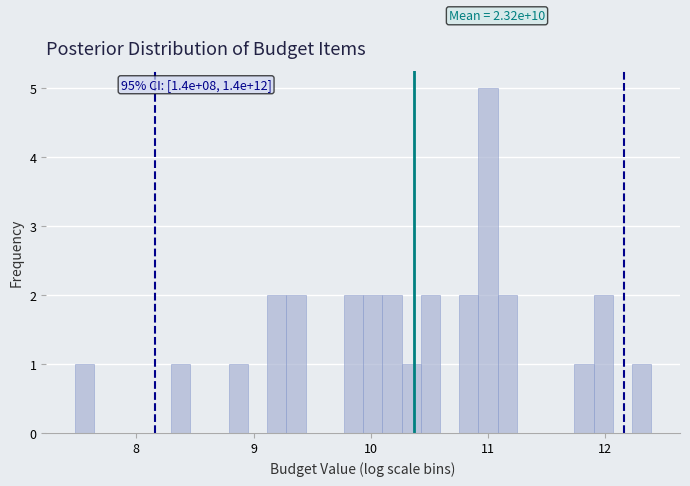

Read against the x-axis, roughly where is the centre of the tallest bar?

11.0